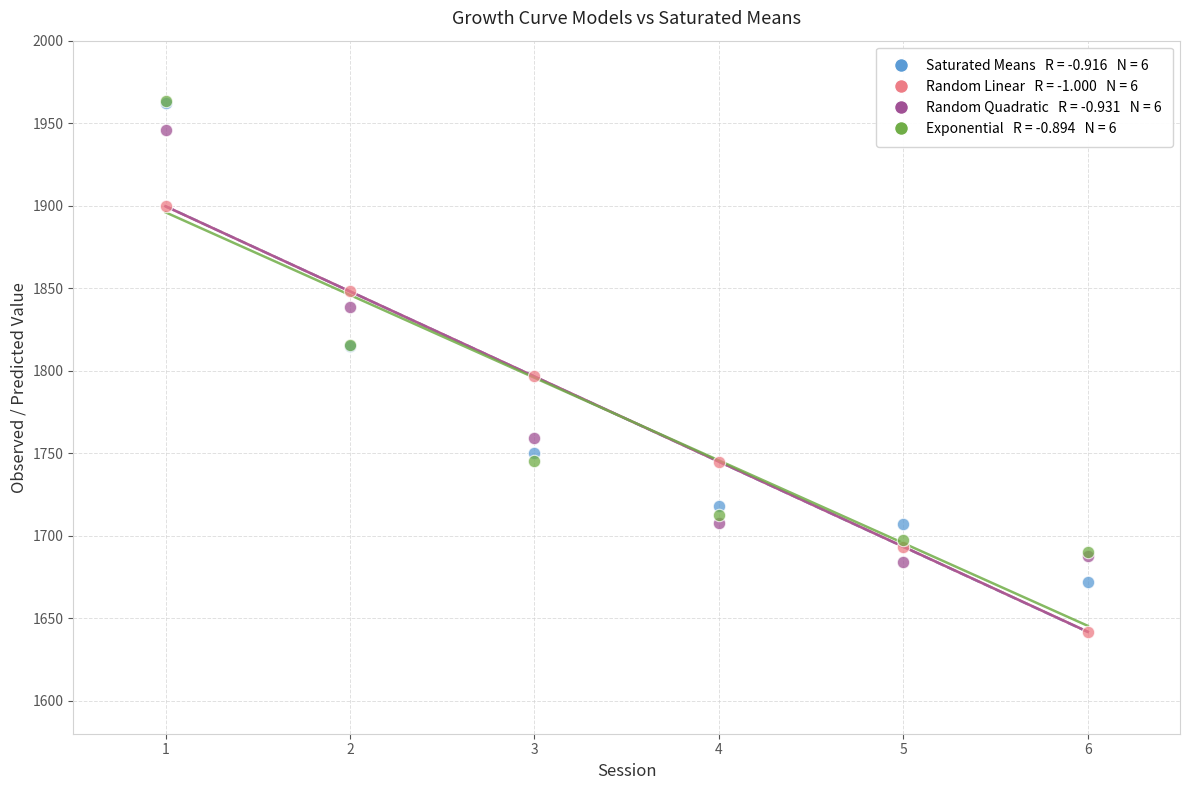

Across all series, what Y value is closest to 1802?

1796.5